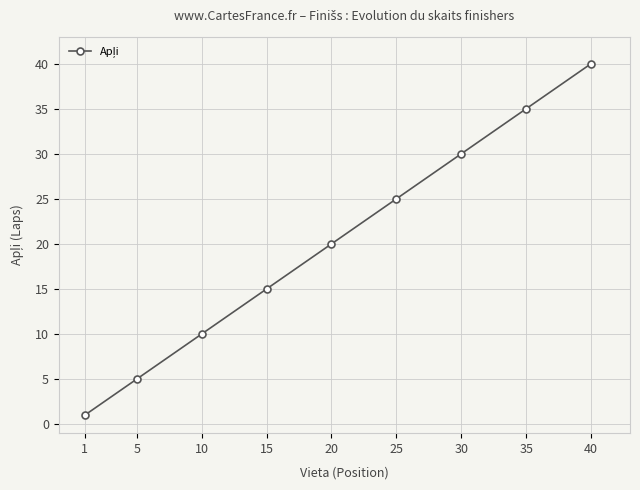

Reading left to right, what are all the values shown in this chart?

1=1	5=5	10=10	15=15	20=20	25=25	30=30	35=35	40=40